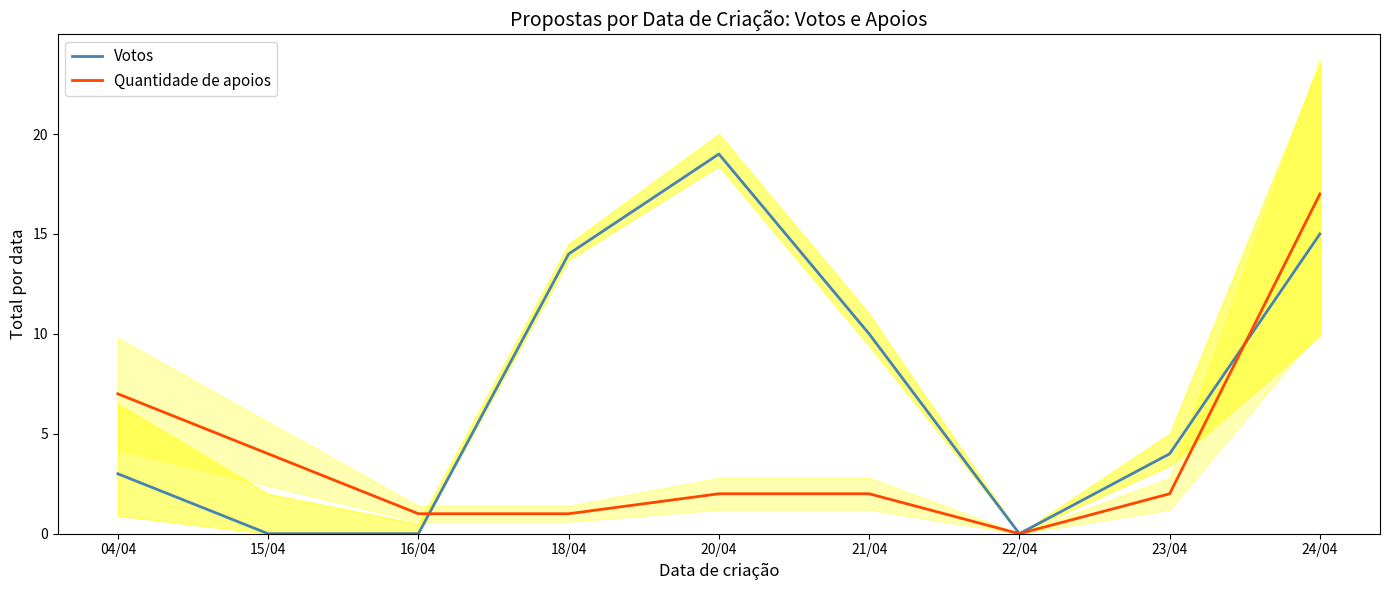

List the series in order of their peak value, lowest first.

Quantidade de apoios, Votos